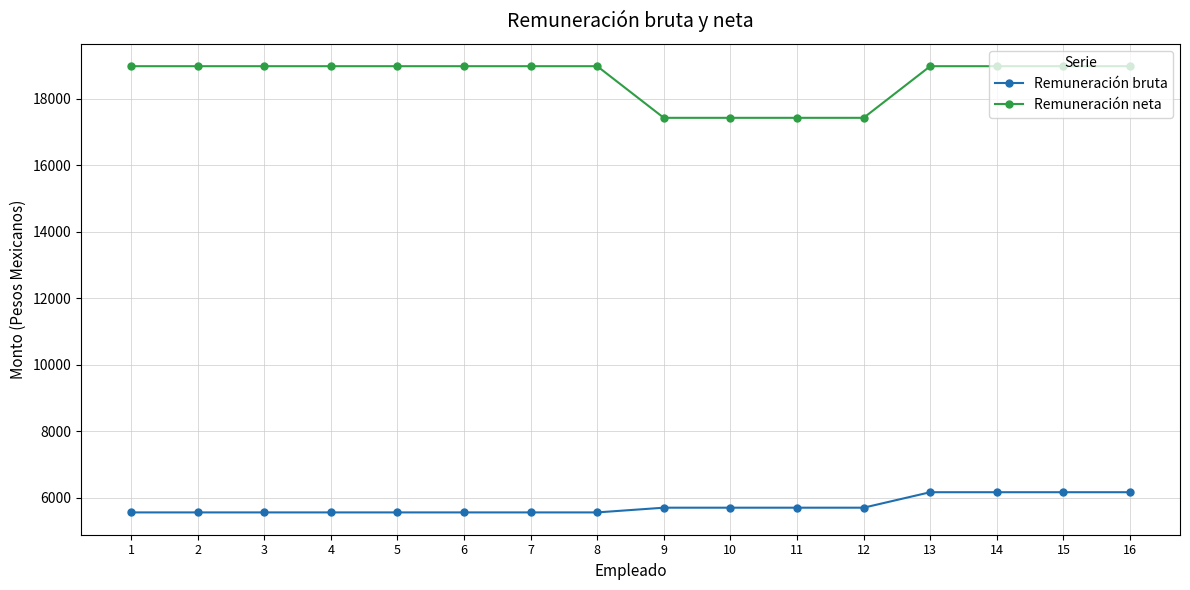

Between 5 and 11, which series saw the biggest shift?

Remuneración neta